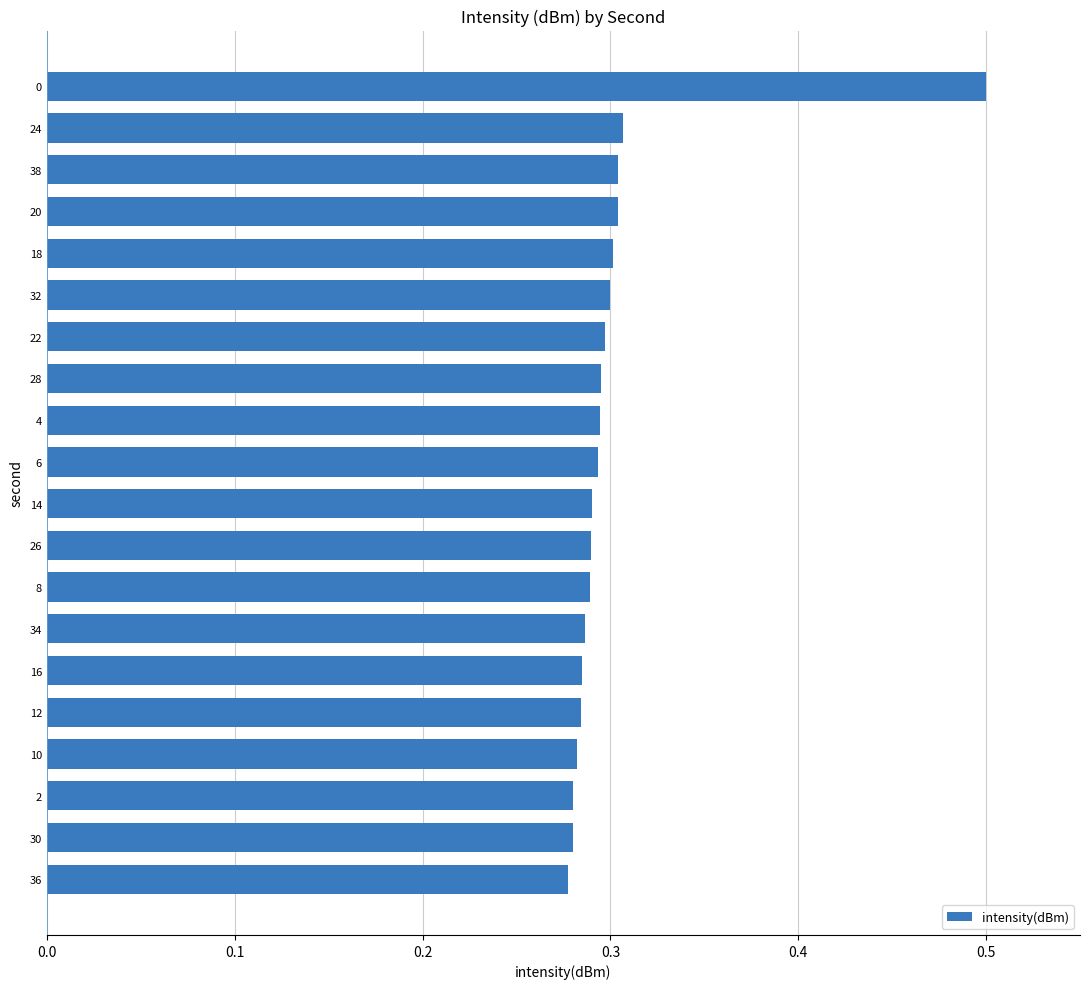

True or false: the data shows 0.3 at 4.

True